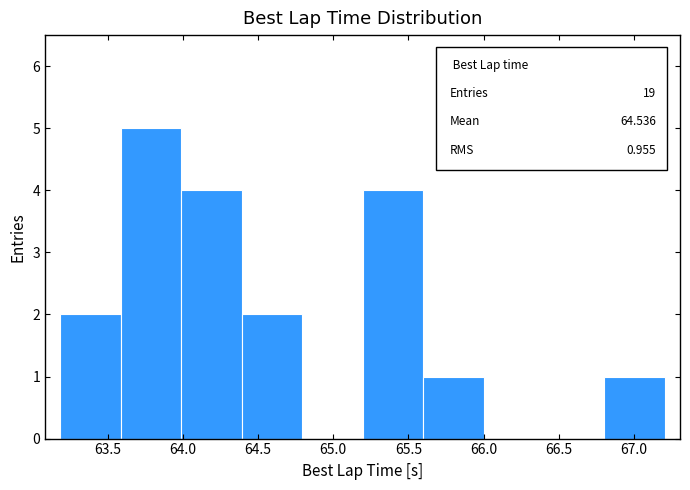

Over which range of the x-axis is the bar tallest?

63.6 to 64.0